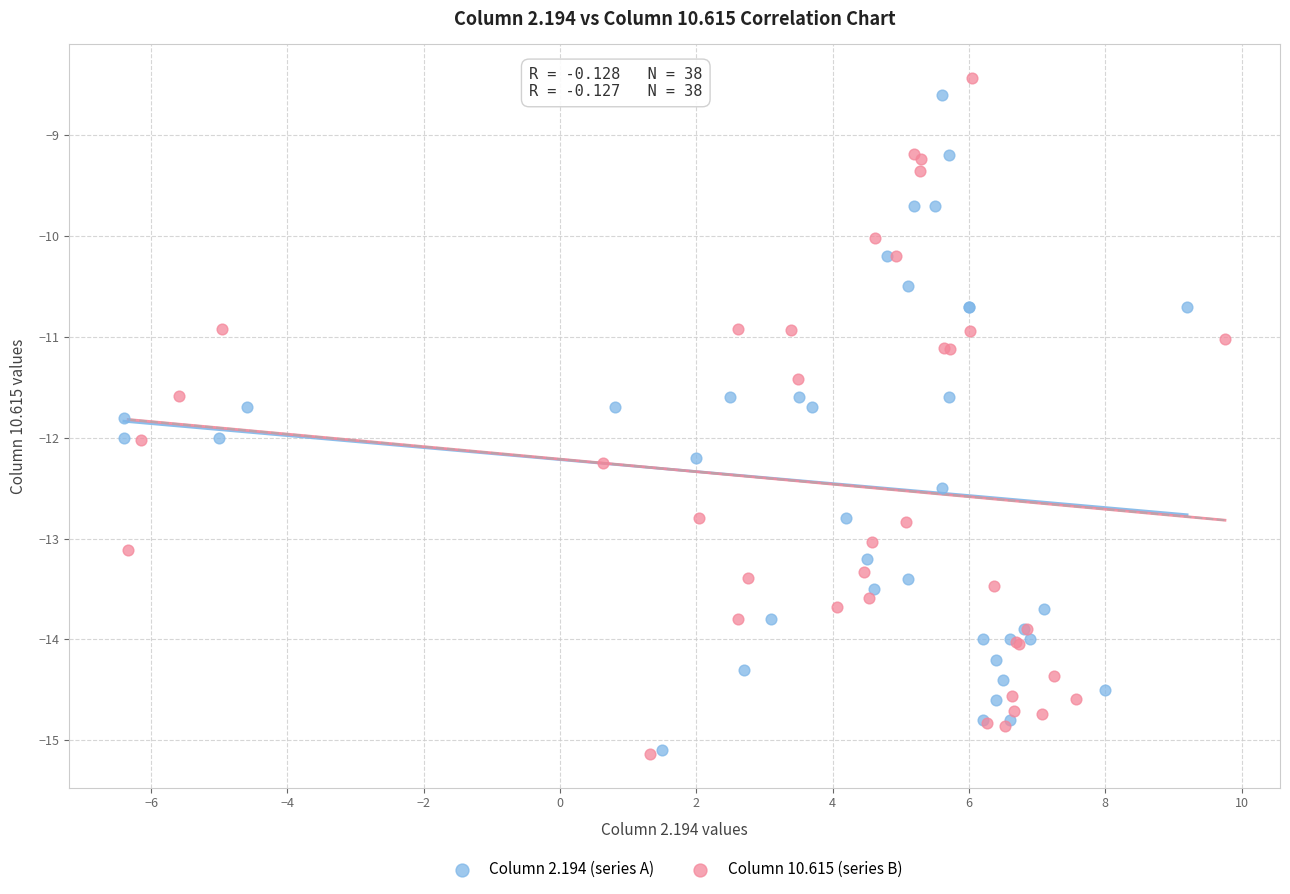

Which series has the largest Y range (max minus min)?

Column 10.615 (series B)